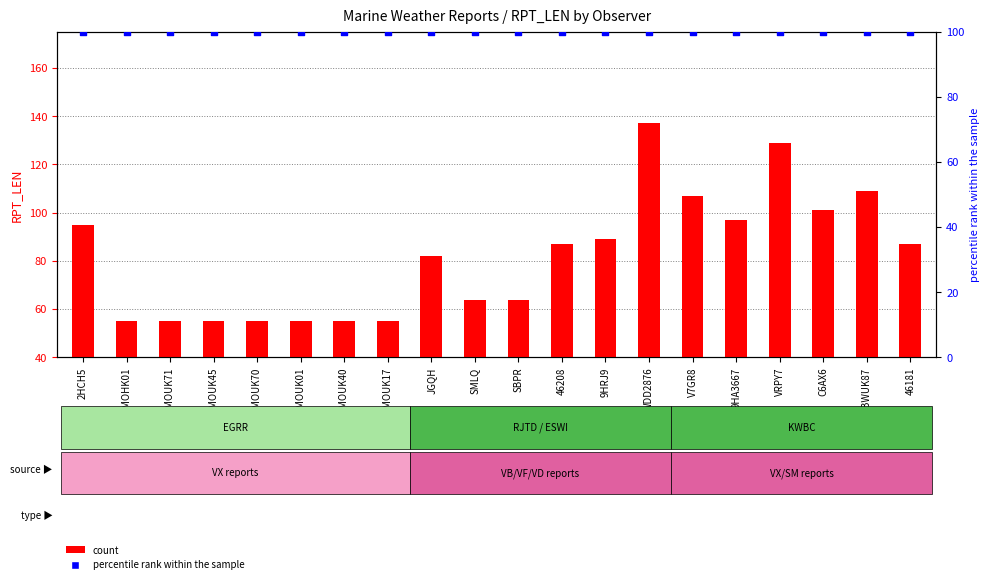

At how many categories does at least one series exceed 78?

20